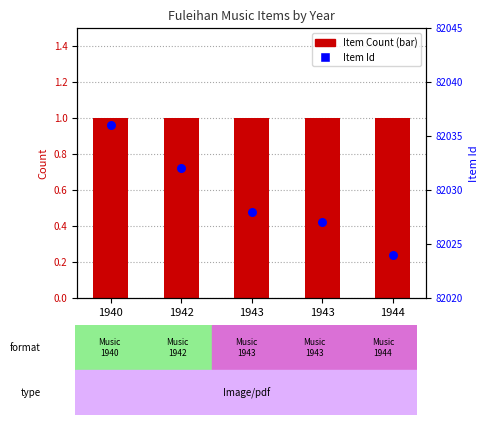

At which category is the sum across all series the highest?

1940